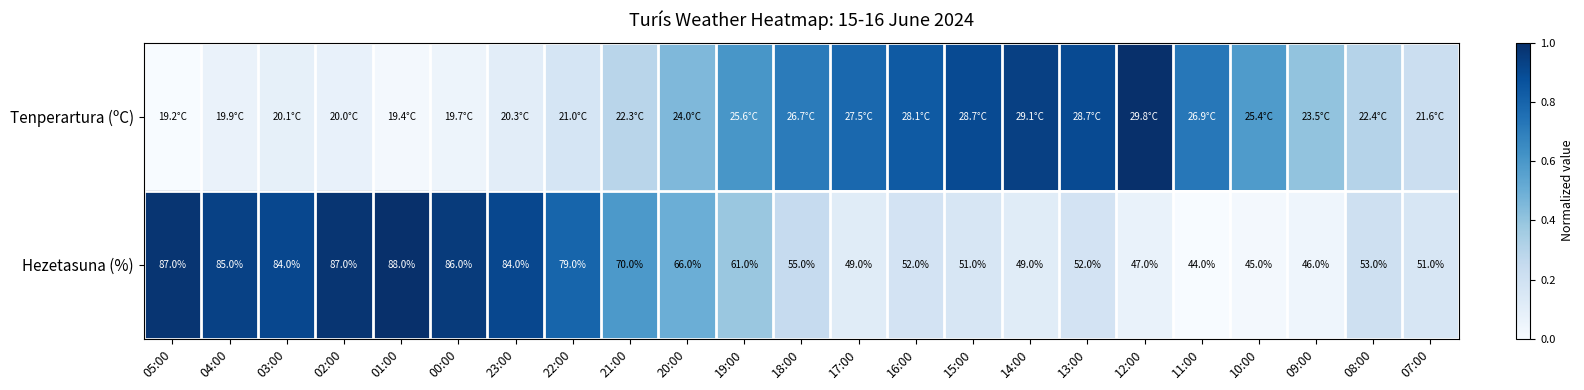

List the labels in order of Tenperartura (ºC) value, smallest first.

05:00, 01:00, 00:00, 04:00, 02:00, 03:00, 23:00, 22:00, 07:00, 21:00, 08:00, 09:00, 20:00, 10:00, 19:00, 18:00, 11:00, 17:00, 16:00, 15:00, 13:00, 14:00, 12:00